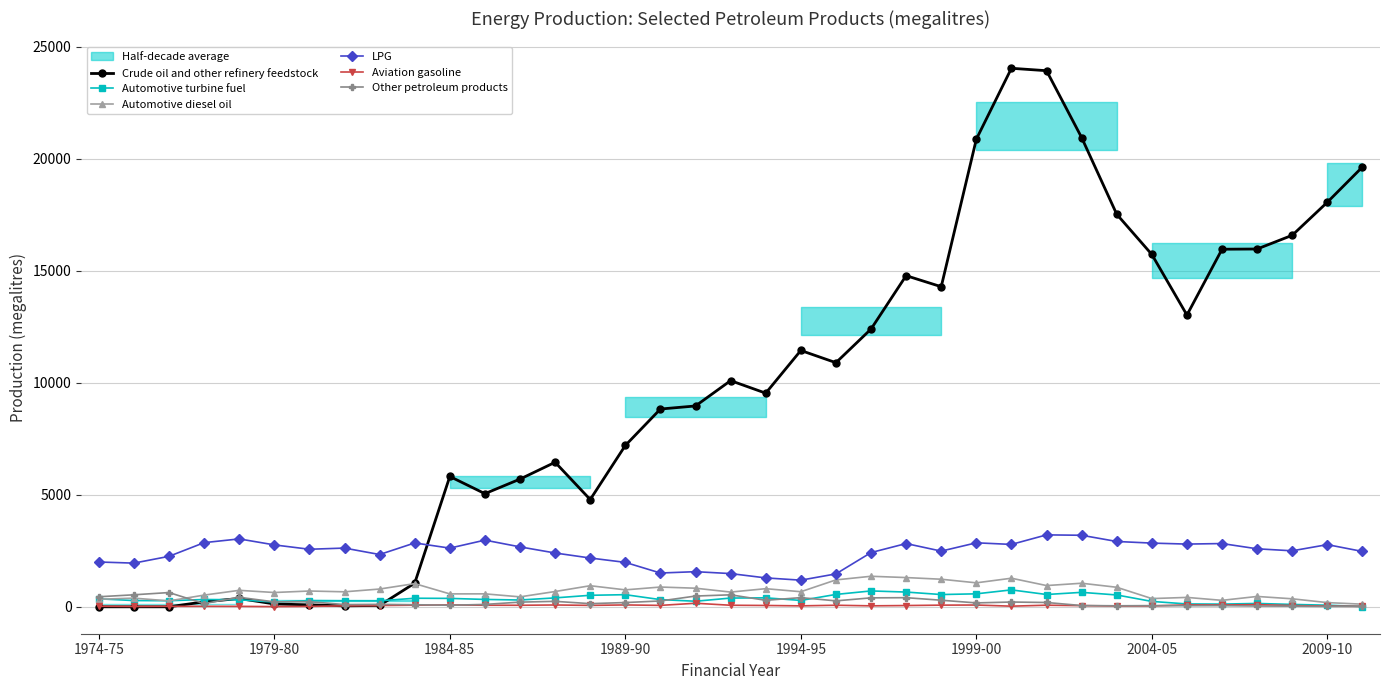

How many lines are shown in the chart?

6